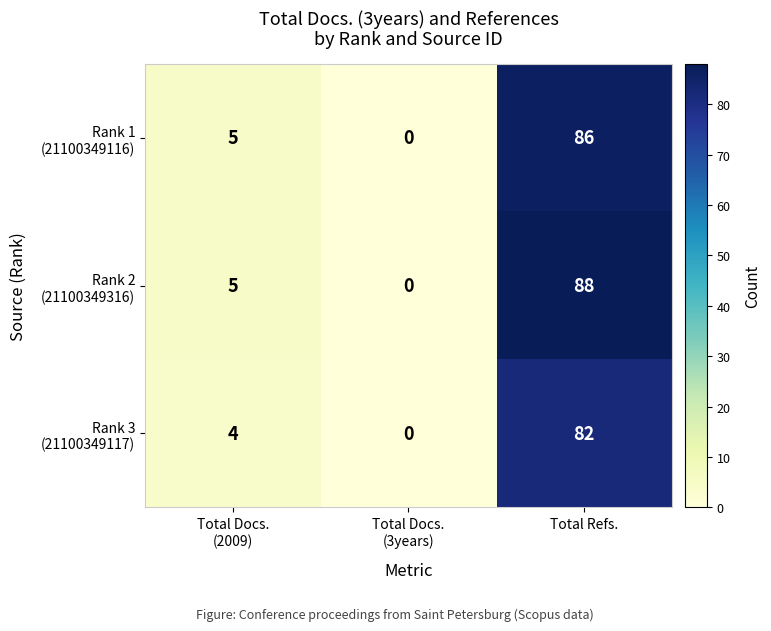

What is the total value across all series at Total Refs.?

256